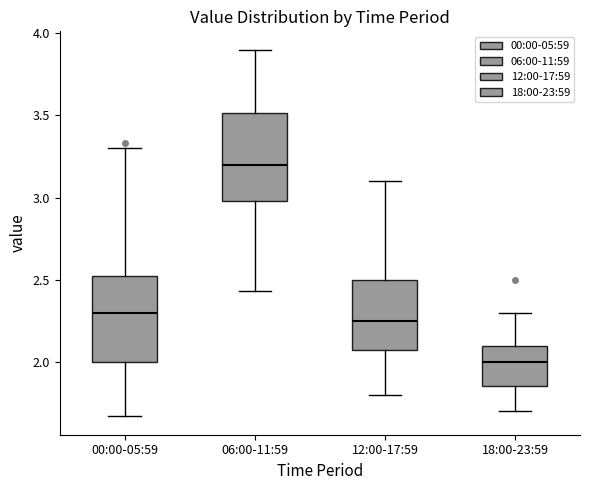

Where is the upper edge of the box for 00:00-05:59 on the y-axis? The values are not printed on the chart, so give them approximately, as read against the axis.

2.55